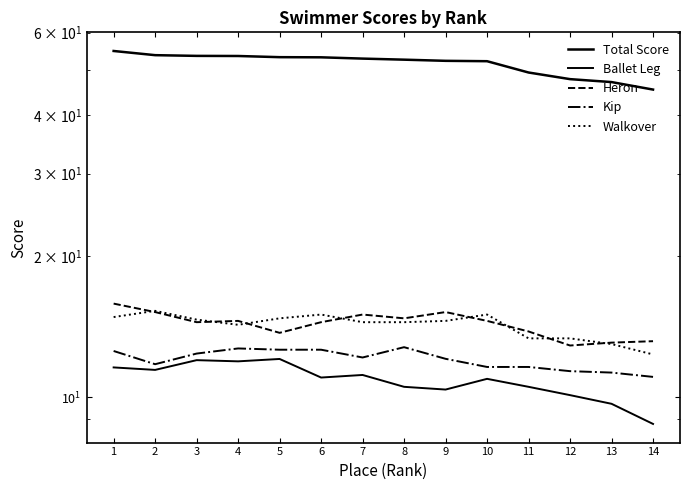

Where is the first local maximum for Kip?

4